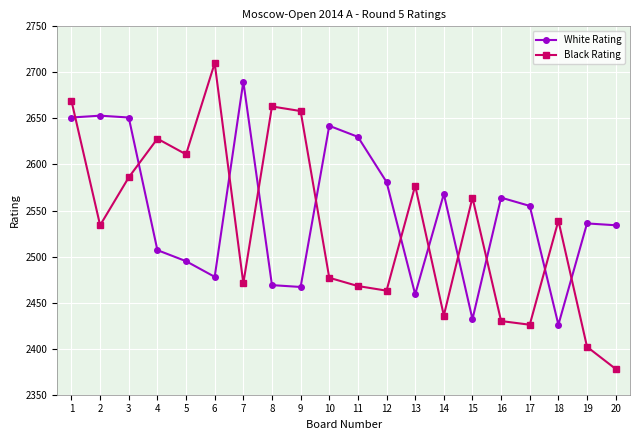

What is the difference between the second highest and minimum values in the Black Rating series?

291